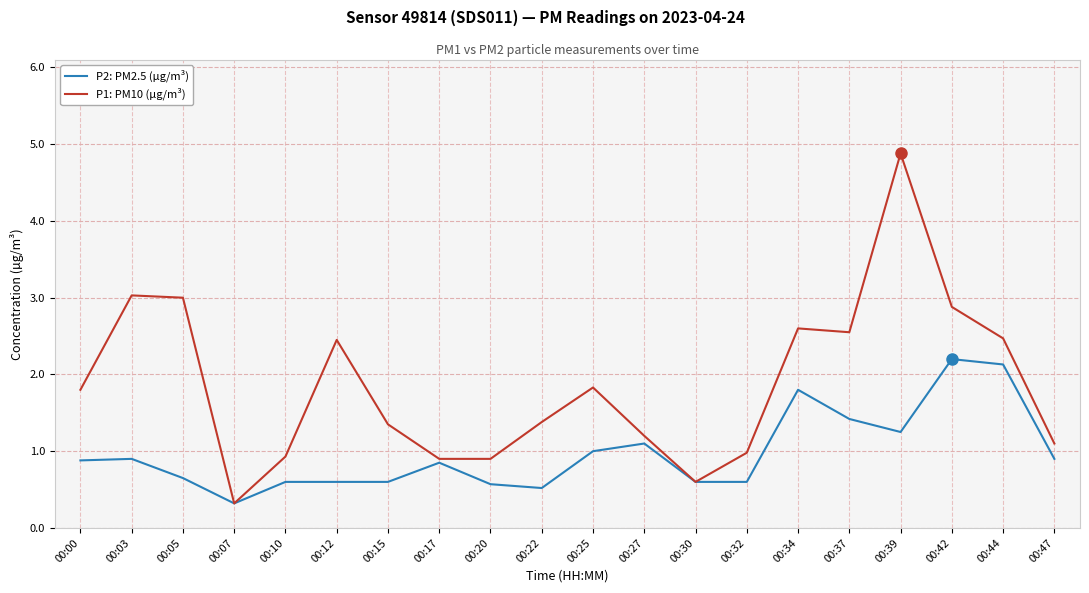

True or false: P2: PM2.5 (µg/m³) has a value of 3.4 at 00:44.

False